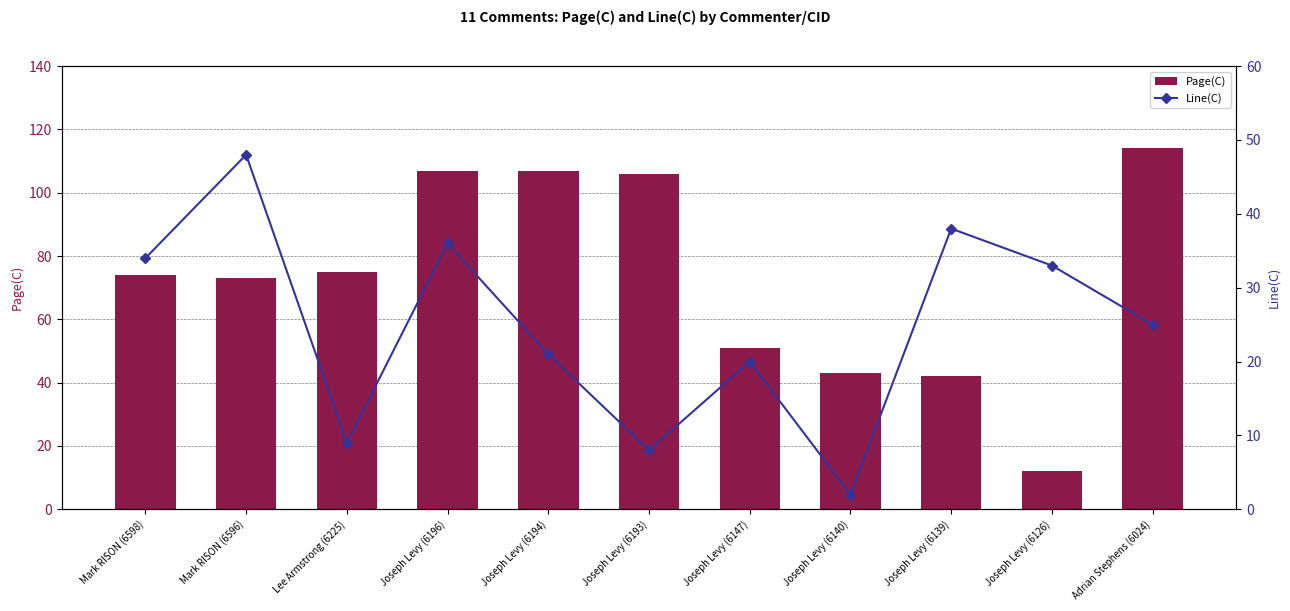

Between Mark RISON (6598) and Joseph Levy (6126), which series saw the biggest shift?

Page(C)